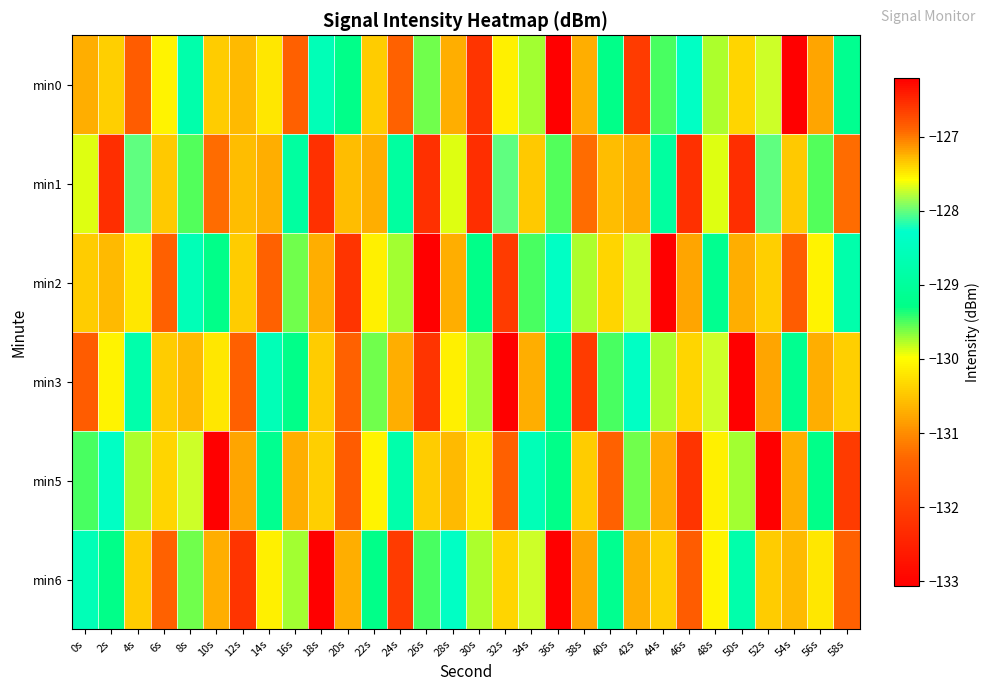

At how many categories does at least one series exceed -127?

5